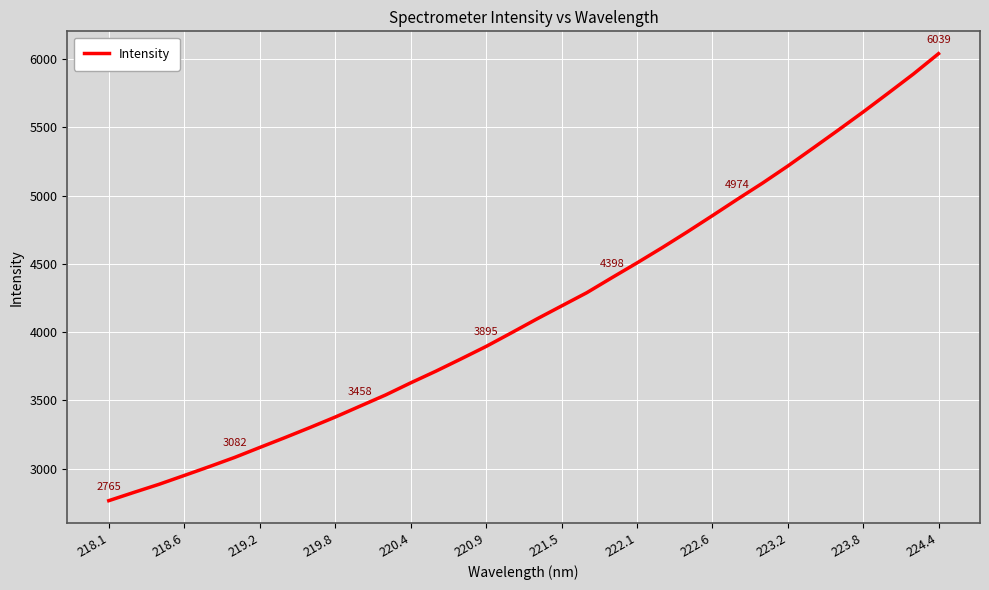

What is the minimum value shown in the chart?

2764.7